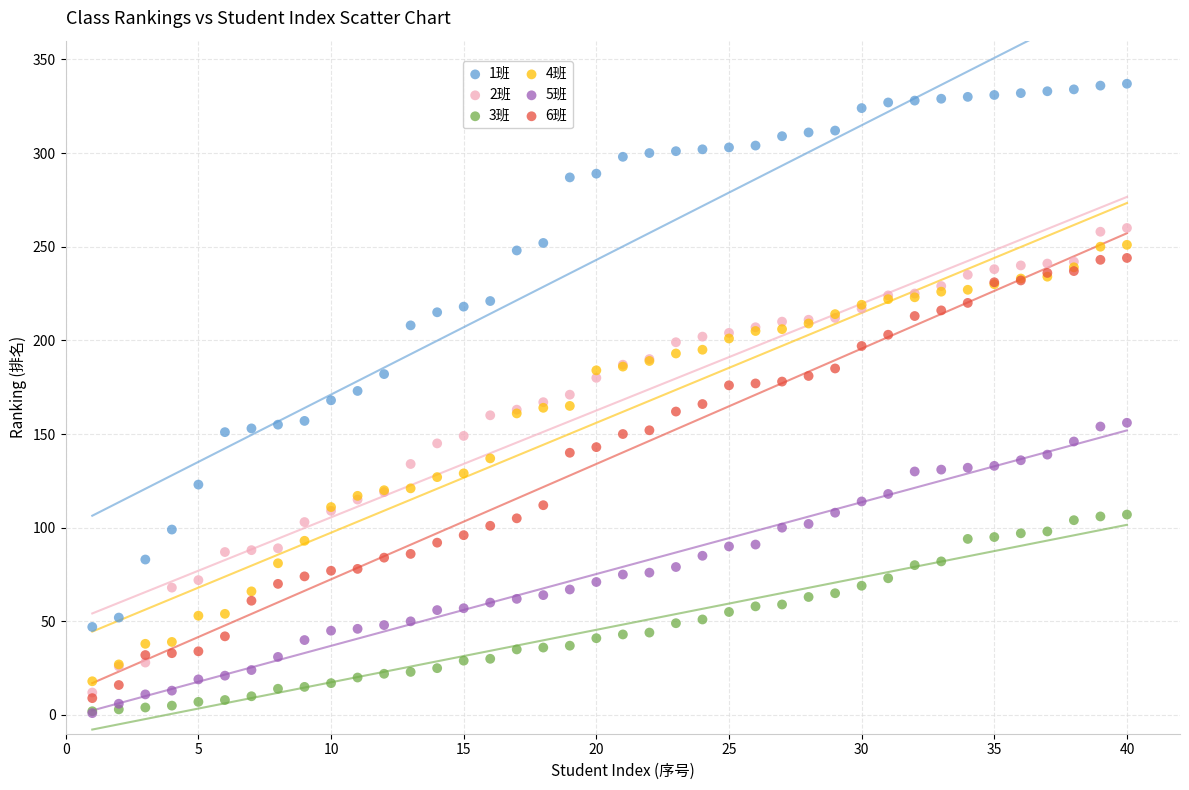

What are all the series names shown in the legend?

1班, 2班, 3班, 4班, 5班, 6班